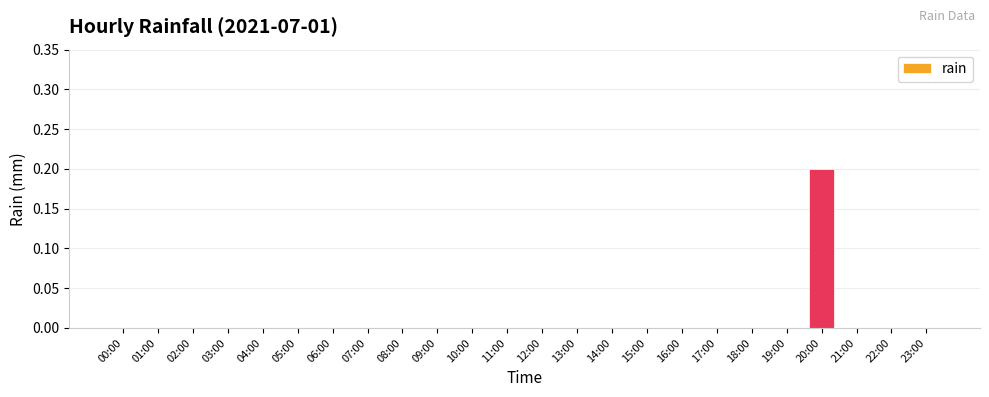

What is the greatest value displayed?

0.2